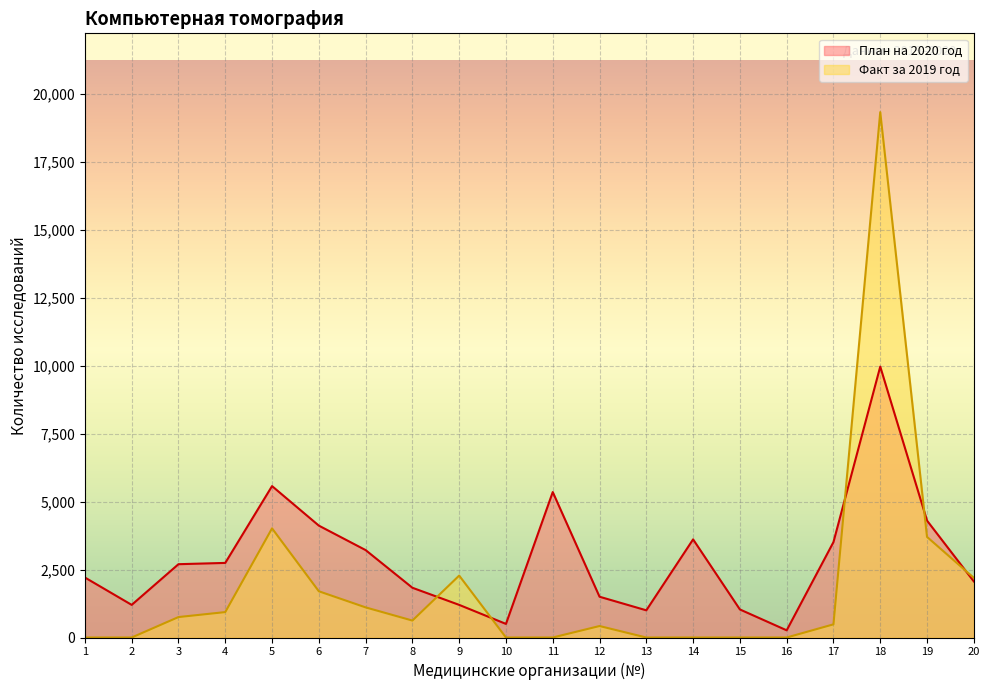

Reading left to right, transcribe all the data shown in this chart.

План на 2020 год: 1=2207	2=1200	3=2697	4=2744	5=5570	6=4116	7=3216	8=1830	9=1200	10=500	11=5351	12=1500	13=1000	14=3610	15=1032	16=264	17=3510	18=9966	19=4300	20=2063
Факт за 2019 год: 1=0	2=0	3=752	4=935	5=4015	6=1701	7=1108	8=623	9=2278	10=0	11=0	12=422	13=0	14=0	15=0	16=0	17=484	18=19327	19=3701	20=2195